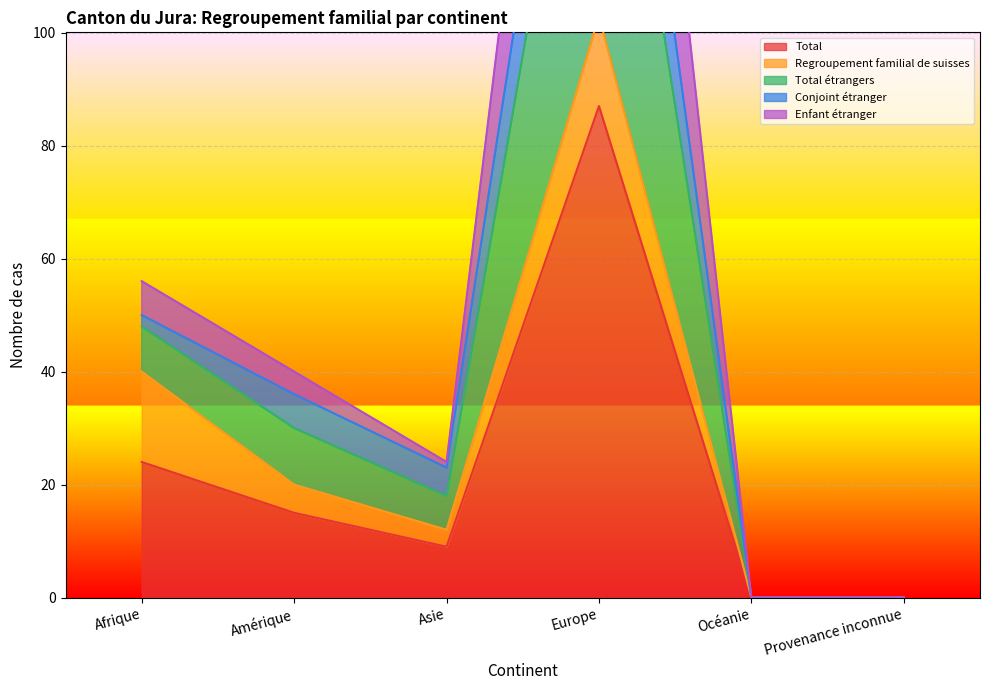

Is the value of Enfant étranger at Europe greater than the value of Total at Europe?

Yes